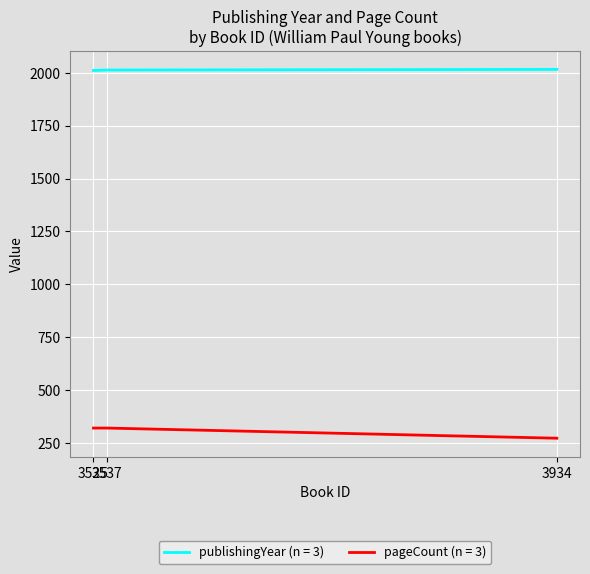

Rank the series by their average value, from highest to lowest.

publishingYear (n = 3), pageCount (n = 3)